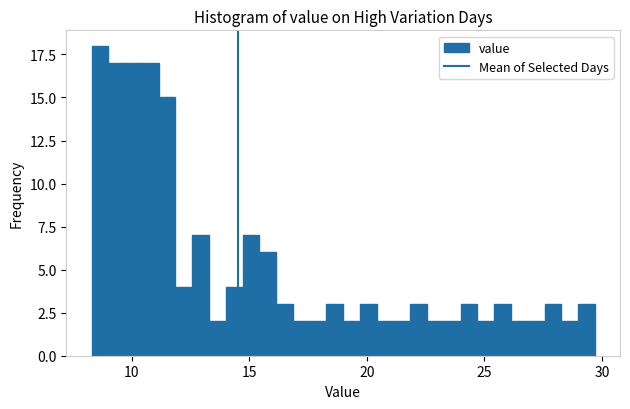

Around what value on the x-axis is the tallest bar? Give the approximate position of its centre, as read against the axis.

8.5